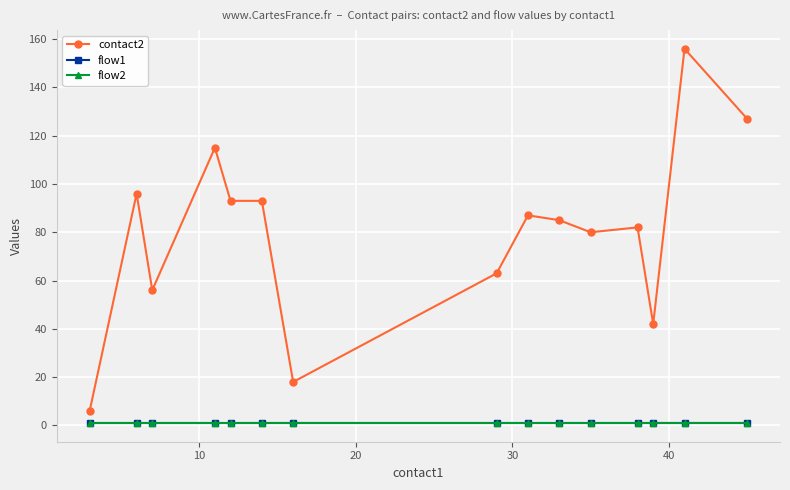

Is this an area chart (filled region under the line)?

No